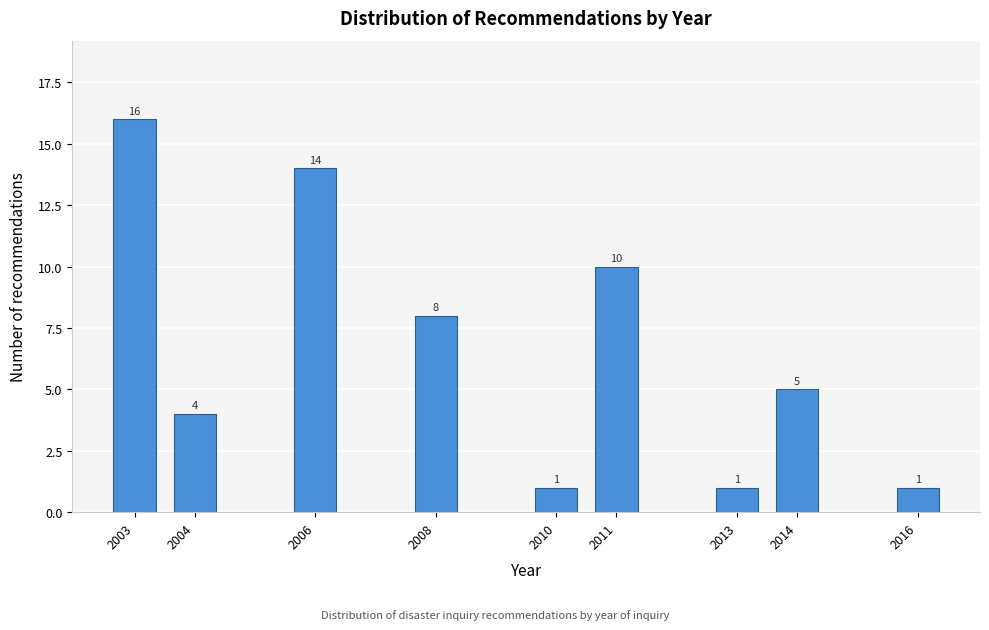

Reading right to left, what are all the values shown in this chart?

2016=1	2014=5	2013=1	2011=10	2010=1	2008=8	2006=14	2004=4	2003=16